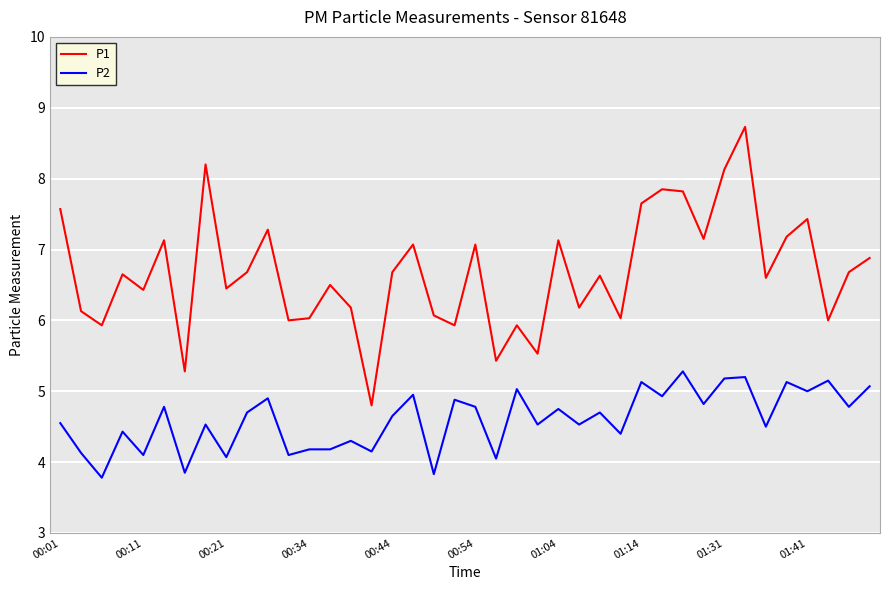

What is the lowest value of the P2 series?

3.8